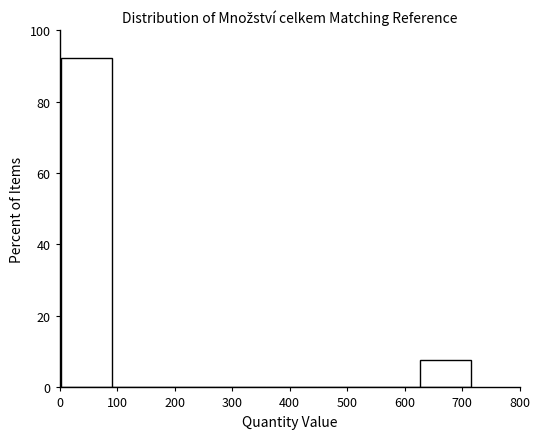

Reading left to right, transcribe this chart: for each bar, give the range it covers on the x-axis and its height. Neither the bar edges nor the heights are printed on the chart, so give them approximately, as read against the axes.

0 to 90: 92
90 to 180: 0
180 to 270: 0
270 to 360: 0
360 to 450: 0
450 to 540: 0
540 to 630: 0
630 to 720: 8